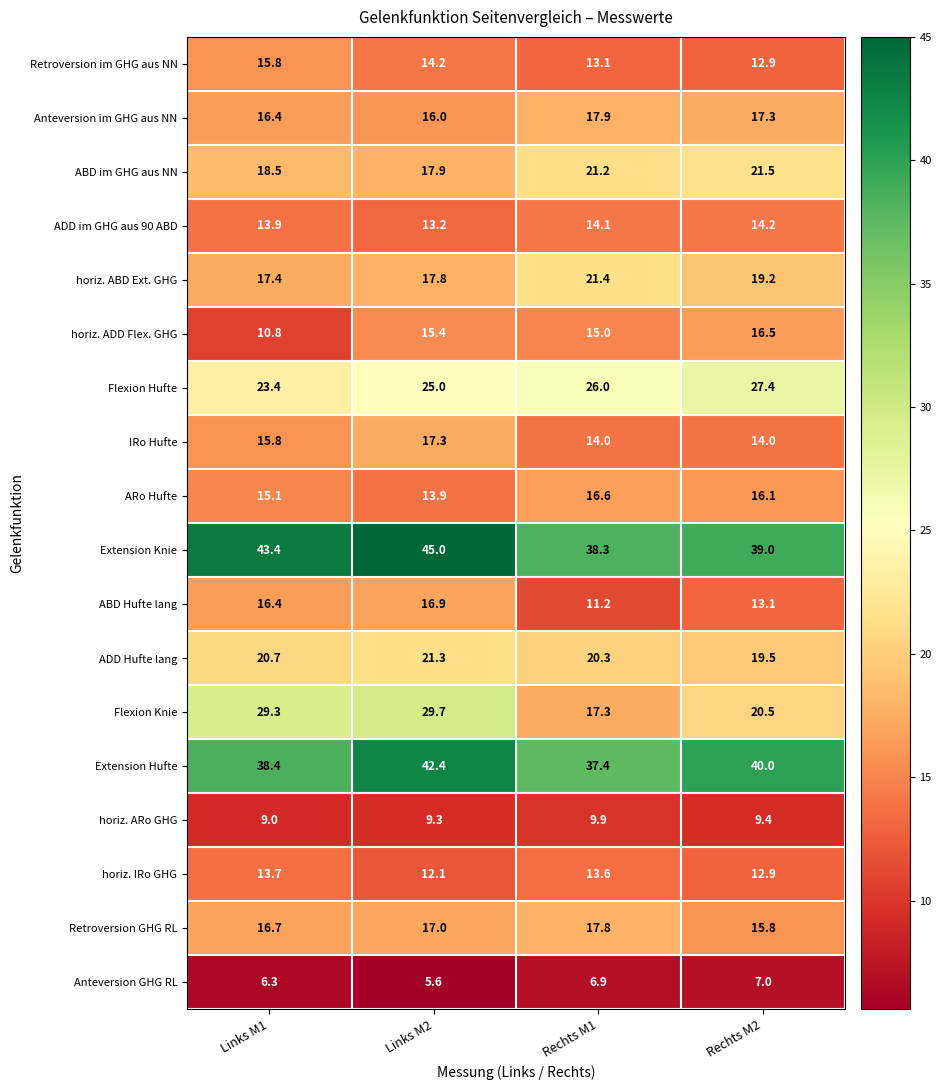

What is the spread (max minus min) of values at Links M1?

37.1